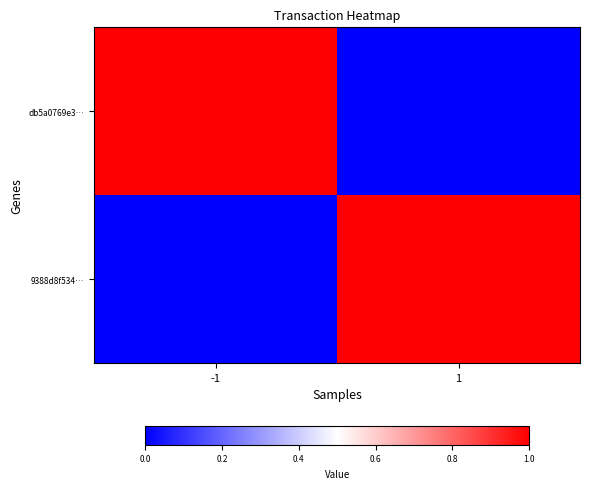

What is the difference between the highest and lowest values at 1?

1